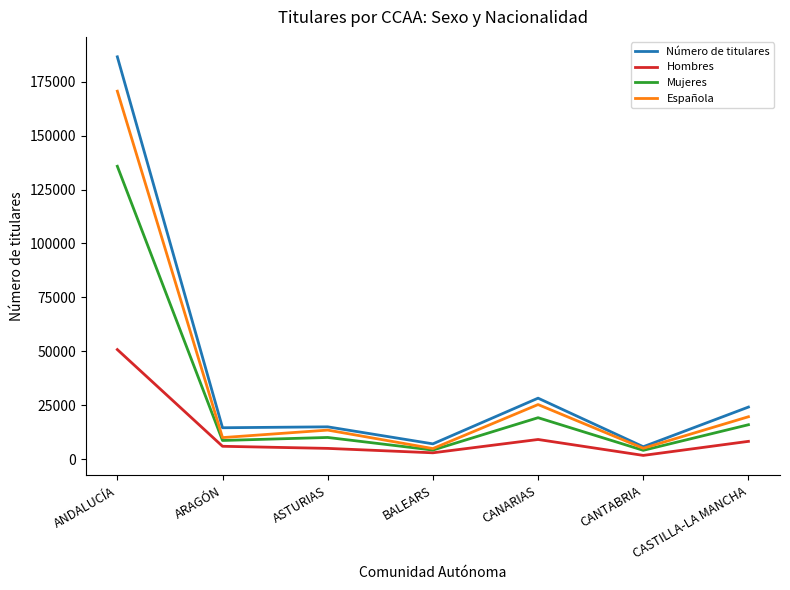

At which category is the sum across all series the highest?

ANDALUCÍA